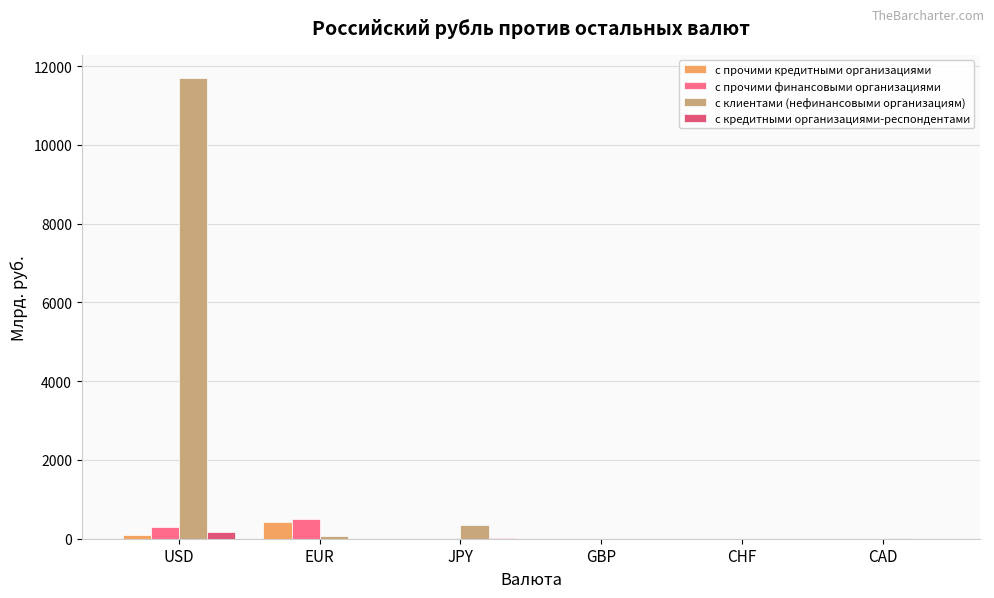

Count the number of categories in the chart.

6